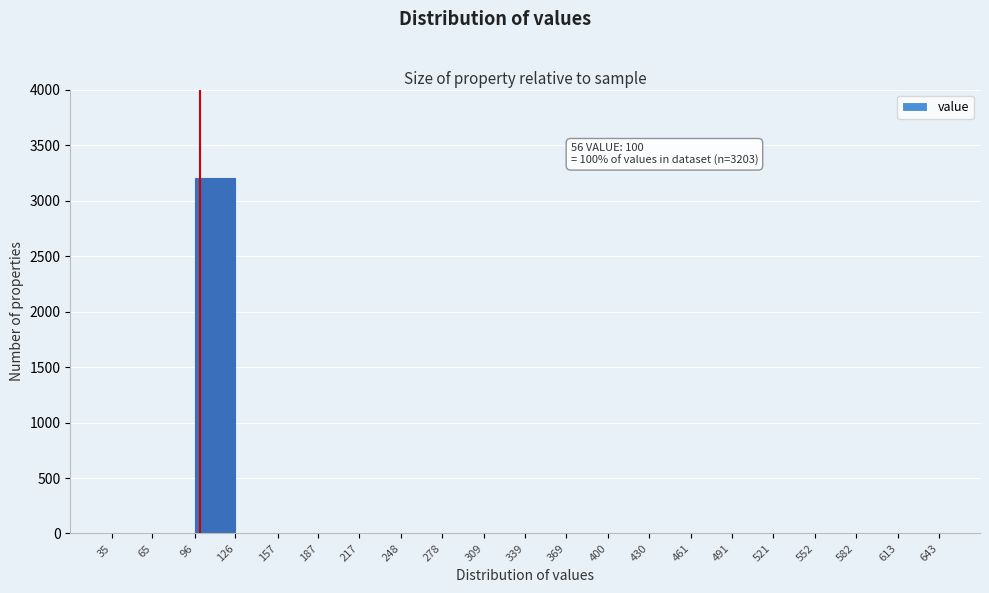

Which range on the x-axis has the tallest bar?

96 to 126